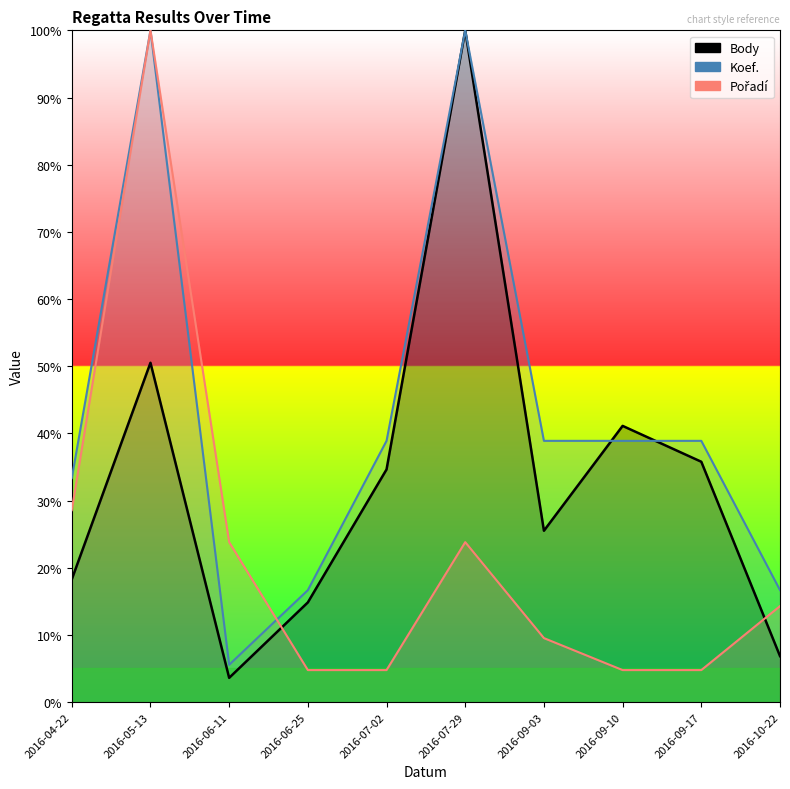

Reading left to right, extract all data points from this chart.

Body: 18.3	50.5	3.6	14.8	34.6	100.0	25.5	41.1	35.8	6.8
Koef.: 33.3	100.0	5.6	16.7	38.9	100.0	38.9	38.9	38.9	16.7
Pořadí: 28.6	100.0	23.8	4.8	4.8	23.8	9.5	4.8	4.8	14.3